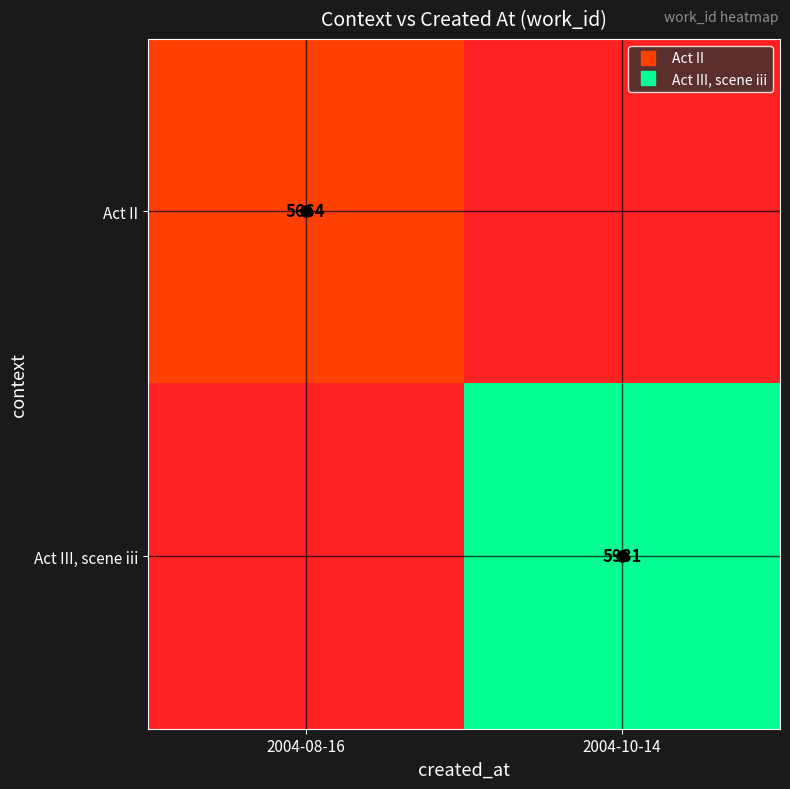

At how many categories does at least one series exceed 5679?

1